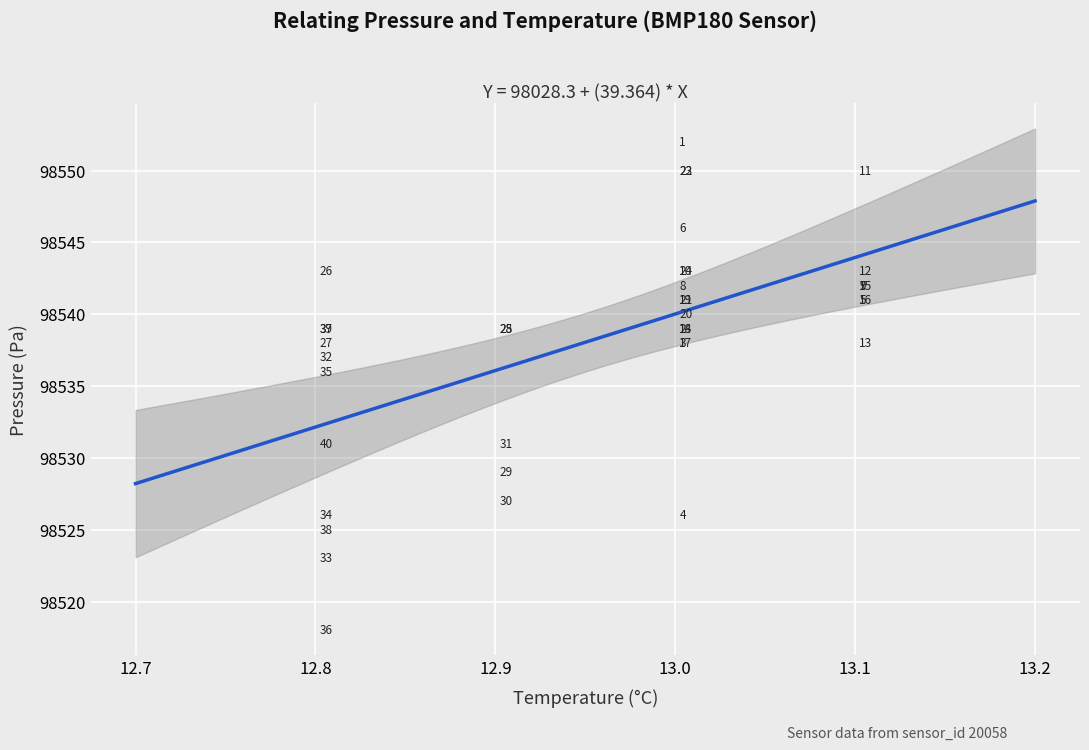

What Y value in the scatter plot is closest to 98535?

98536